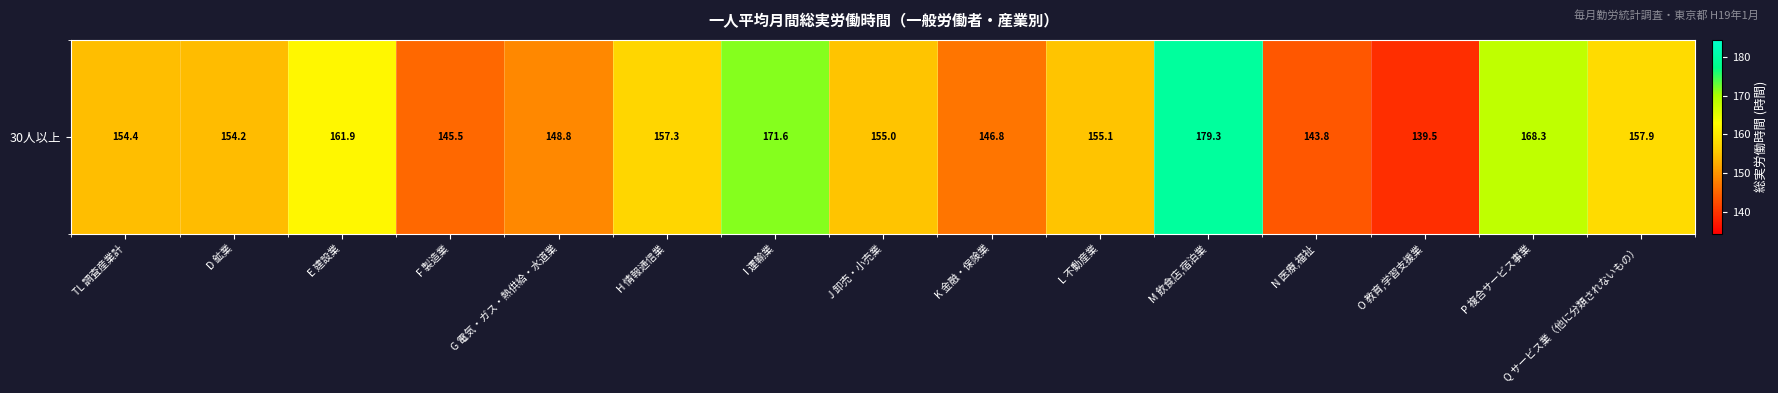

What is the change in value from TL 調査産業計 to K 金融・保険業?

-7.6